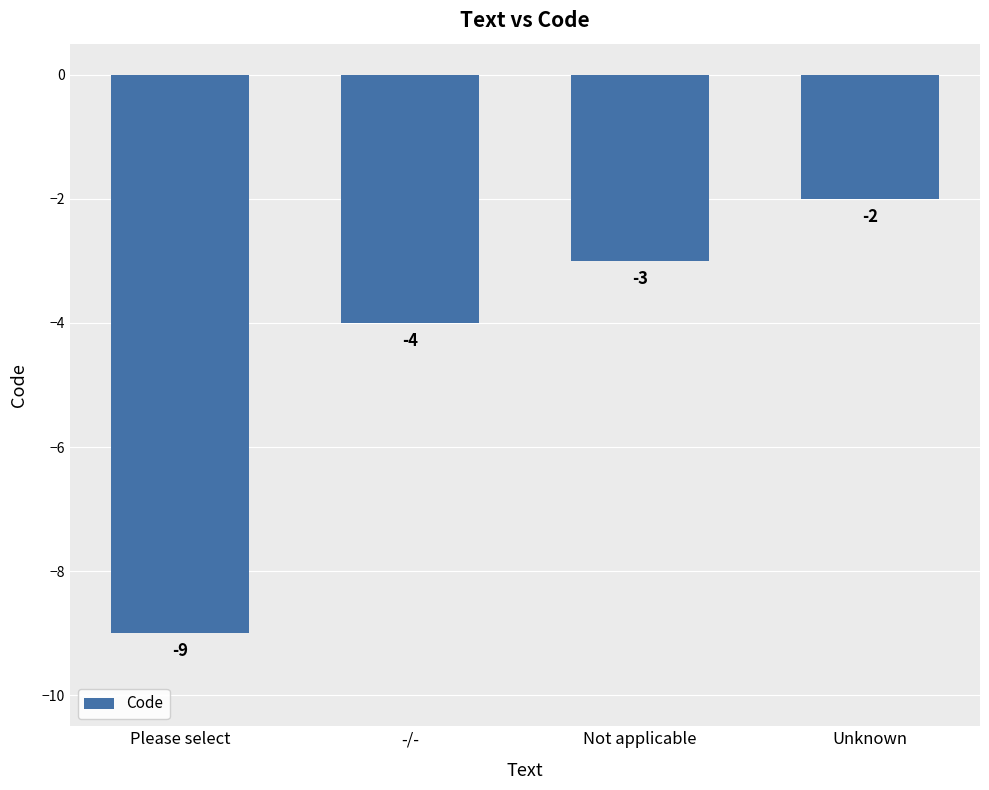

Where does the data first go above -3?

Unknown